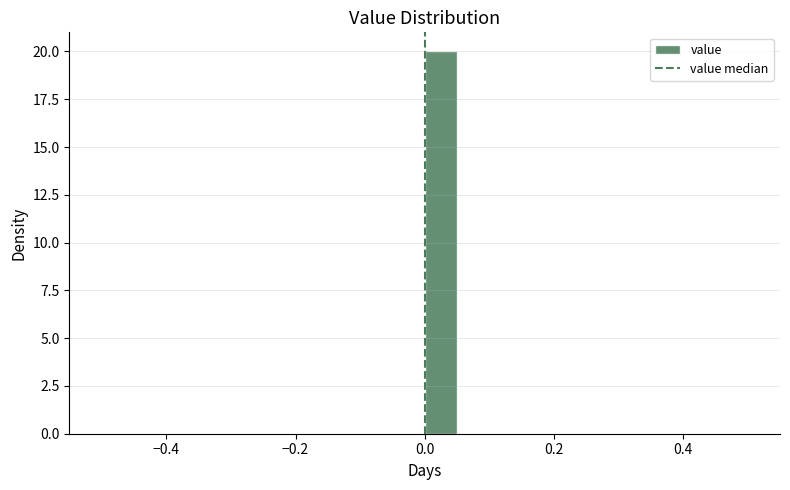

Read against the x-axis, roughly where is the centre of the tallest bar?

0.02